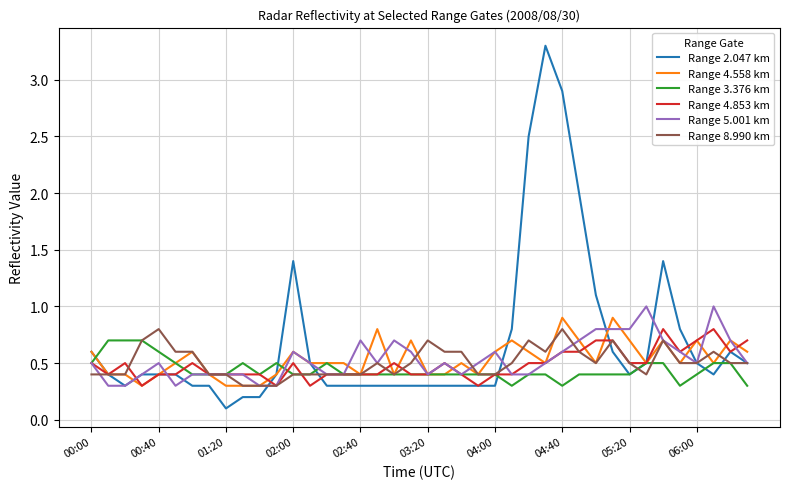

Reading left to right, transcribe all the data shown in this chart.

Range 2.047 km: 0.6	0.4	0.3	0.4	0.4	0.4	0.3	0.3	0.1	0.2	0.2	0.4	1.4	0.5	0.3	0.3	0.3	0.3	0.3	0.3	0.3	0.3	0.3	0.3	0.3	0.8	2.5	3.3	2.9	2.0	1.1	0.6	0.4	0.5	1.4	0.8	0.5	0.4	0.6	0.5
Range 4.558 km: 0.6	0.4	0.4	0.3	0.4	0.5	0.6	0.4	0.3	0.3	0.3	0.4	0.6	0.5	0.5	0.5	0.4	0.8	0.4	0.7	0.4	0.4	0.5	0.4	0.6	0.7	0.6	0.5	0.9	0.7	0.5	0.9	0.7	0.5	0.7	0.5	0.7	0.5	0.7	0.6
Range 3.376 km: 0.5	0.7	0.7	0.7	0.6	0.5	0.4	0.4	0.4	0.5	0.4	0.5	0.4	0.4	0.5	0.4	0.4	0.4	0.4	0.4	0.4	0.4	0.4	0.4	0.4	0.3	0.4	0.4	0.3	0.4	0.4	0.4	0.4	0.5	0.5	0.3	0.4	0.5	0.5	0.3
Range 4.853 km: 0.5	0.4	0.5	0.3	0.4	0.4	0.5	0.4	0.4	0.4	0.4	0.3	0.5	0.3	0.4	0.4	0.4	0.4	0.5	0.4	0.4	0.5	0.4	0.3	0.4	0.4	0.5	0.5	0.6	0.6	0.7	0.7	0.5	0.5	0.8	0.6	0.7	0.8	0.6	0.7
Range 5.001 km: 0.5	0.3	0.3	0.4	0.5	0.3	0.4	0.4	0.4	0.4	0.3	0.3	0.6	0.5	0.4	0.4	0.7	0.5	0.7	0.6	0.4	0.5	0.4	0.5	0.6	0.4	0.4	0.5	0.6	0.7	0.8	0.8	0.8	1.0	0.7	0.6	0.5	1.0	0.7	0.5
Range 8.990 km: 0.4	0.4	0.4	0.7	0.8	0.6	0.6	0.4	0.4	0.3	0.3	0.3	0.4	0.4	0.4	0.4	0.4	0.5	0.4	0.5	0.7	0.6	0.6	0.4	0.4	0.5	0.7	0.6	0.8	0.6	0.5	0.7	0.5	0.4	0.7	0.5	0.5	0.6	0.5	0.5